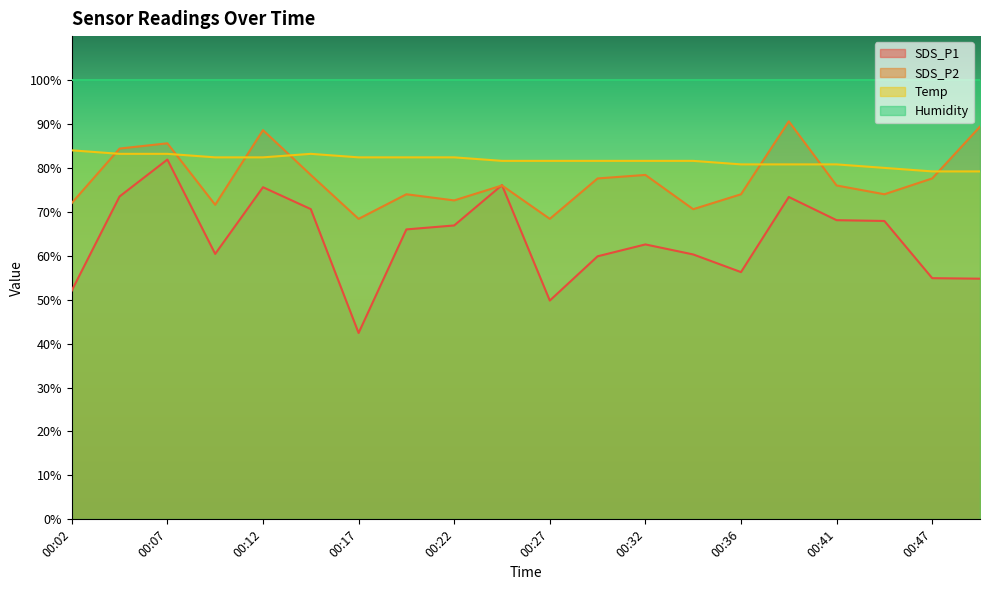

After their last crossing, which series has the higher values: SDS_P2 or SDS_P1?

SDS_P2